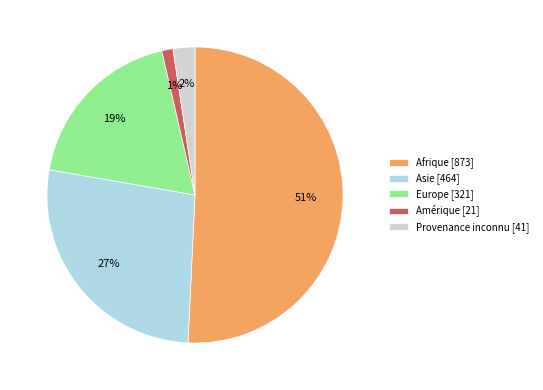

What is the smallest slice in the pie chart?

Amérique